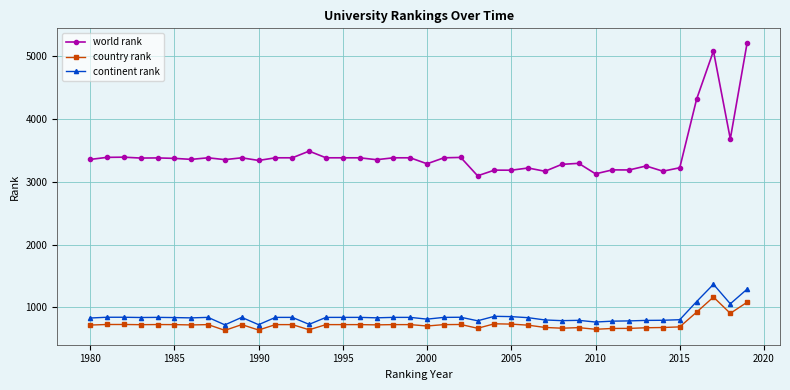

How many lines are shown in the chart?

3